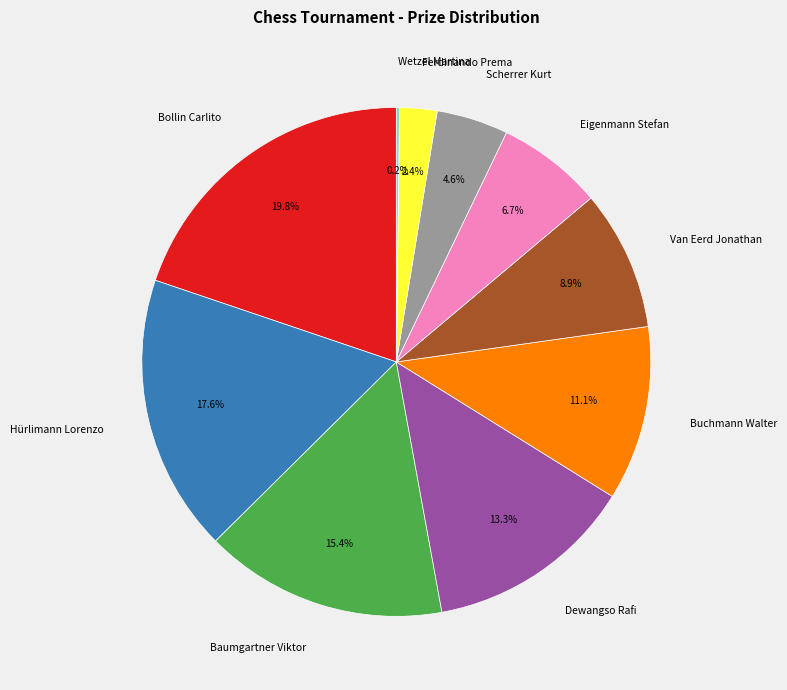

Is Scherrer Kurt the majority of the pie?

No